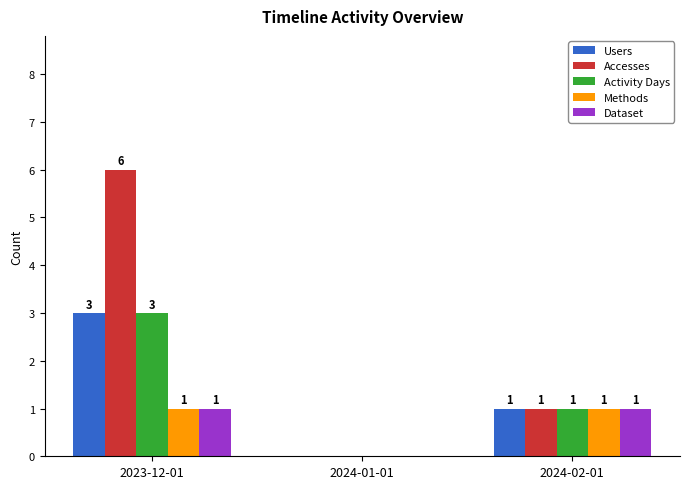

Count the Activity Days values in the range 0 to 3.

3